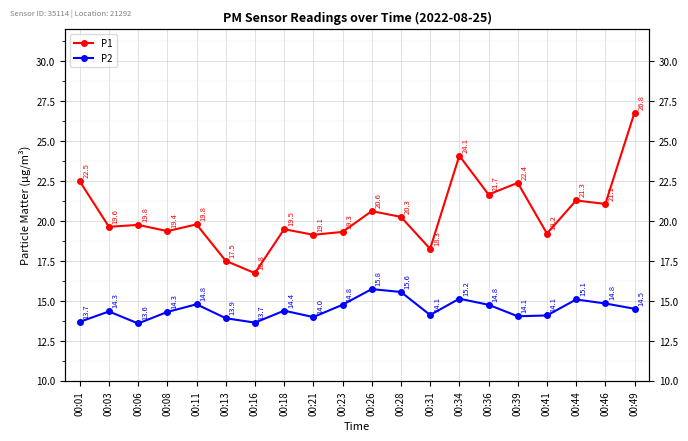

Which category has the highest value in the P2 series?

00:26